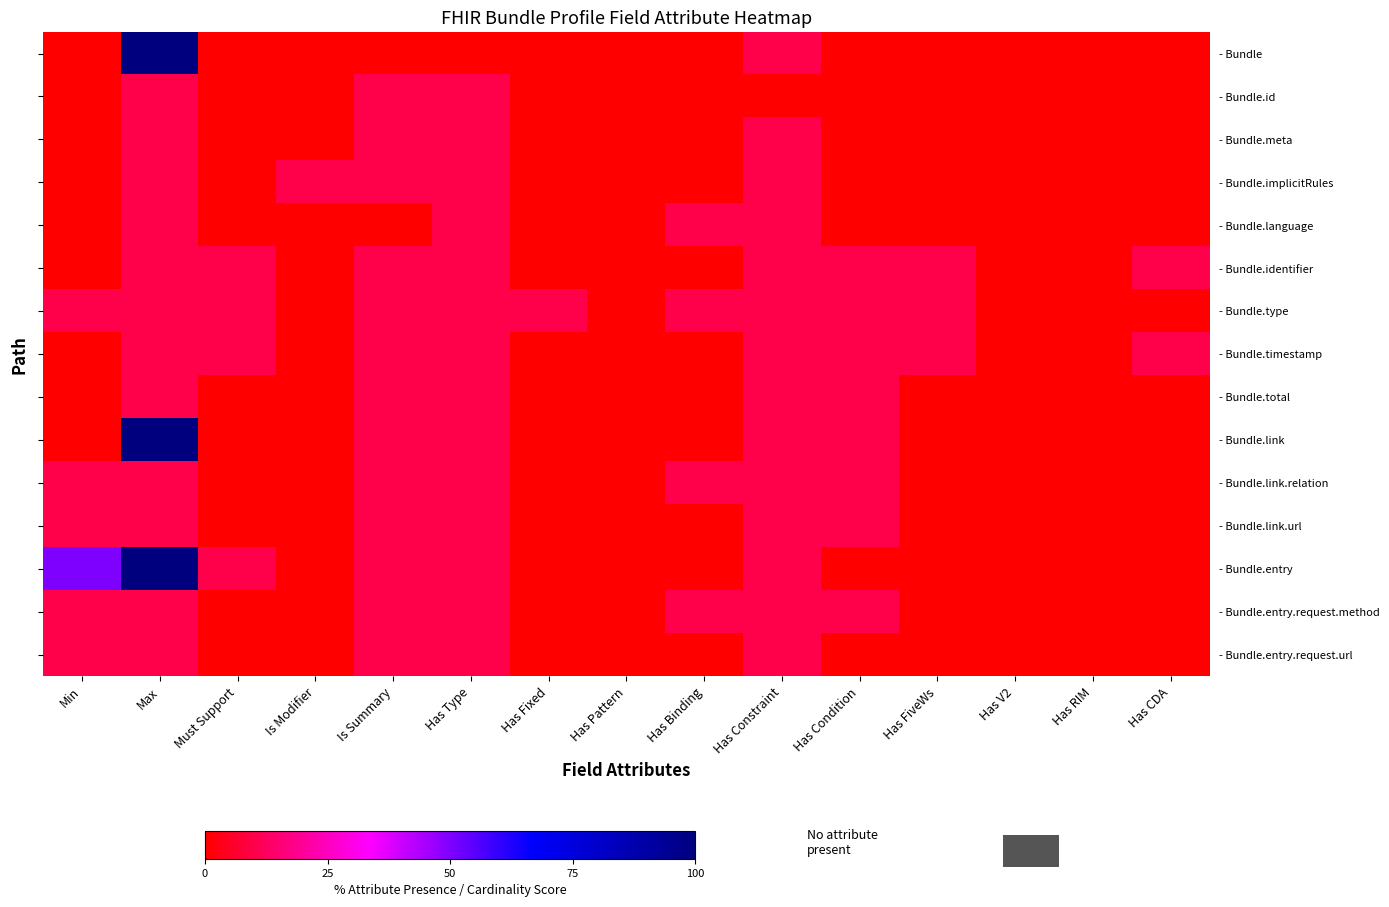

Which series has the largest range (max minus min)?

- Bundle